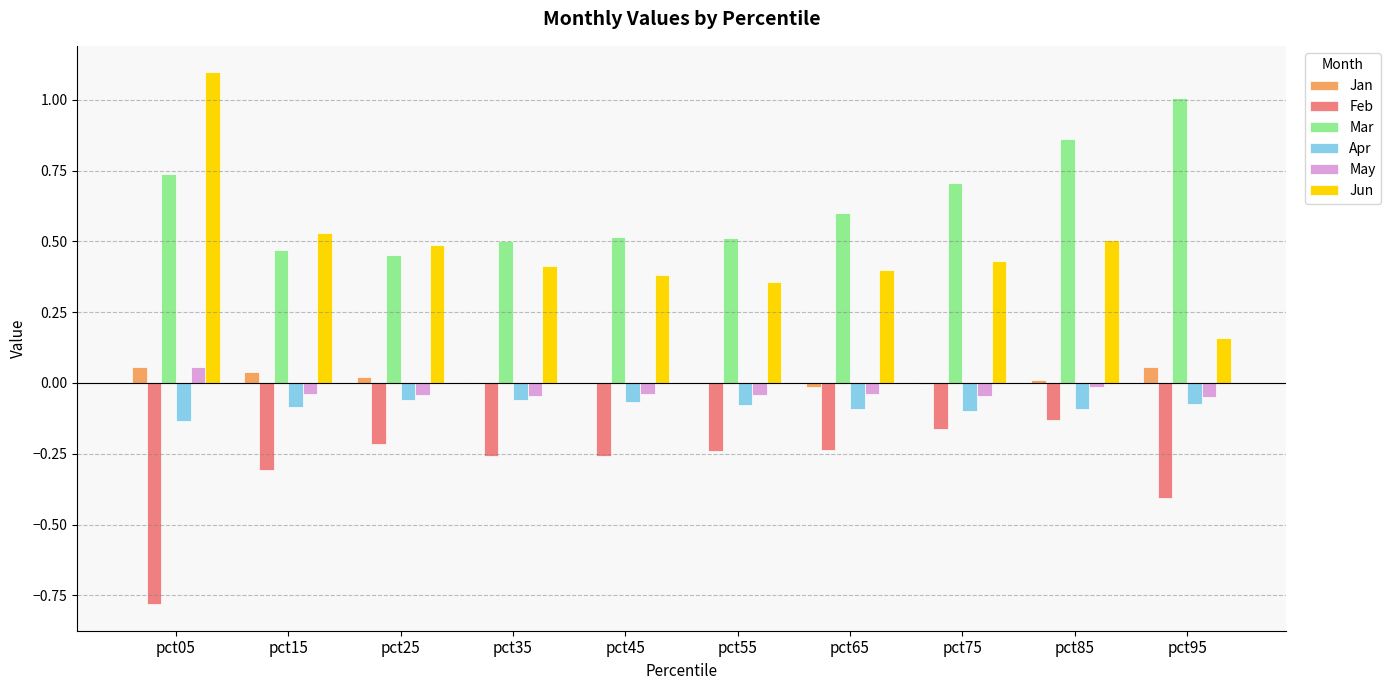

Is the value of May at pct55 greater than the value of Feb at pct15?

Yes